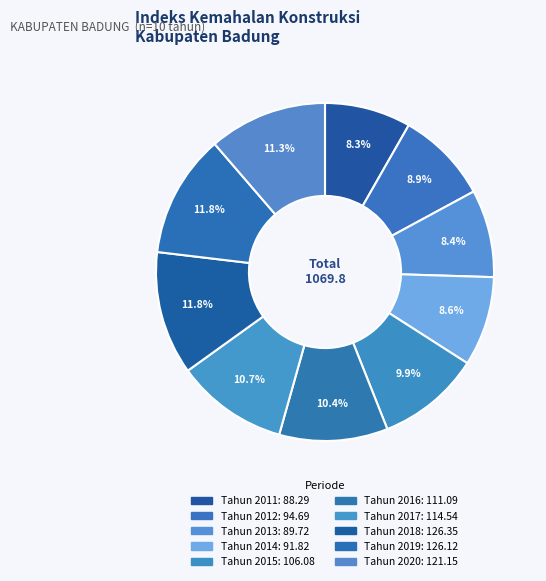

What percentage is the Tahun 2013 slice, to the nearest percent?

8%